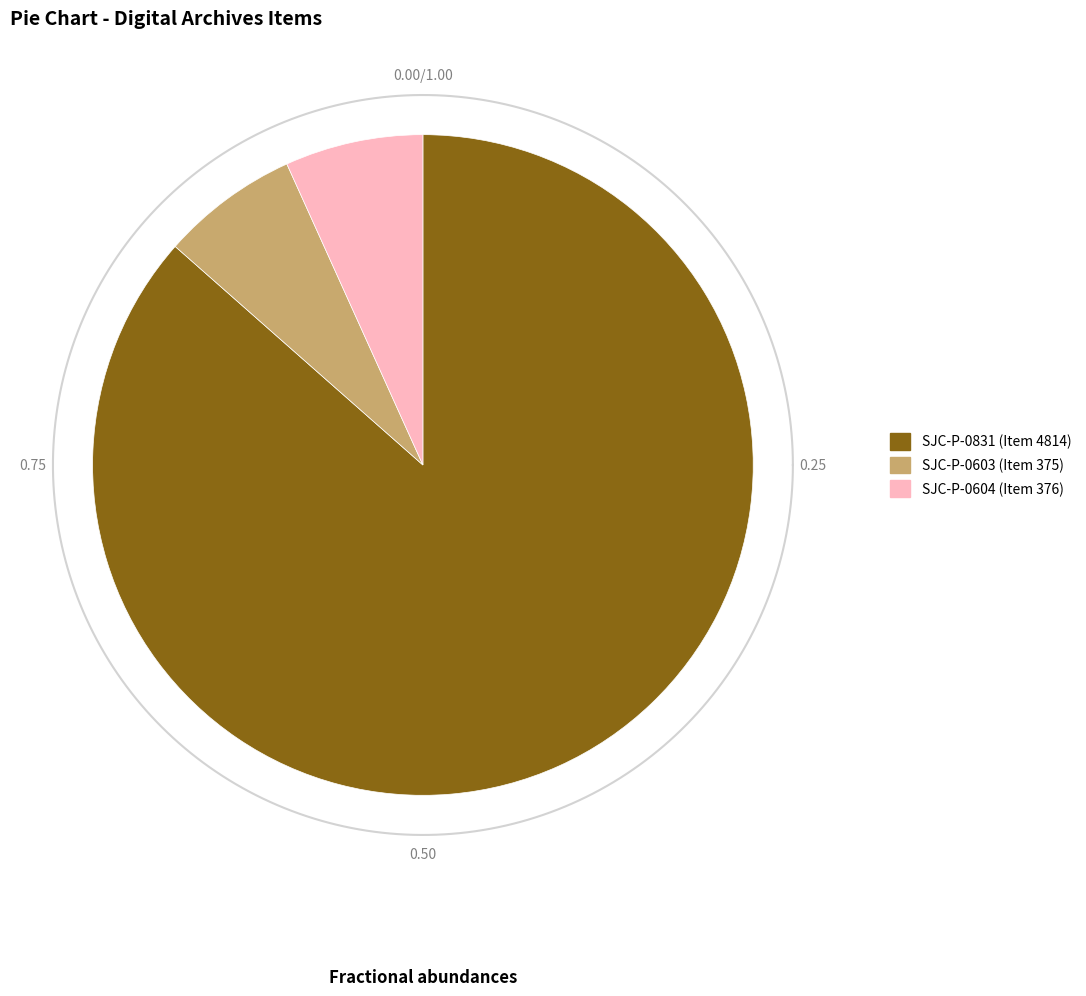

Rank the categories by value from lowest to highest.

SJC-P-0603 (Item 375), SJC-P-0604 (Item 376), SJC-P-0831 (Item 4814)